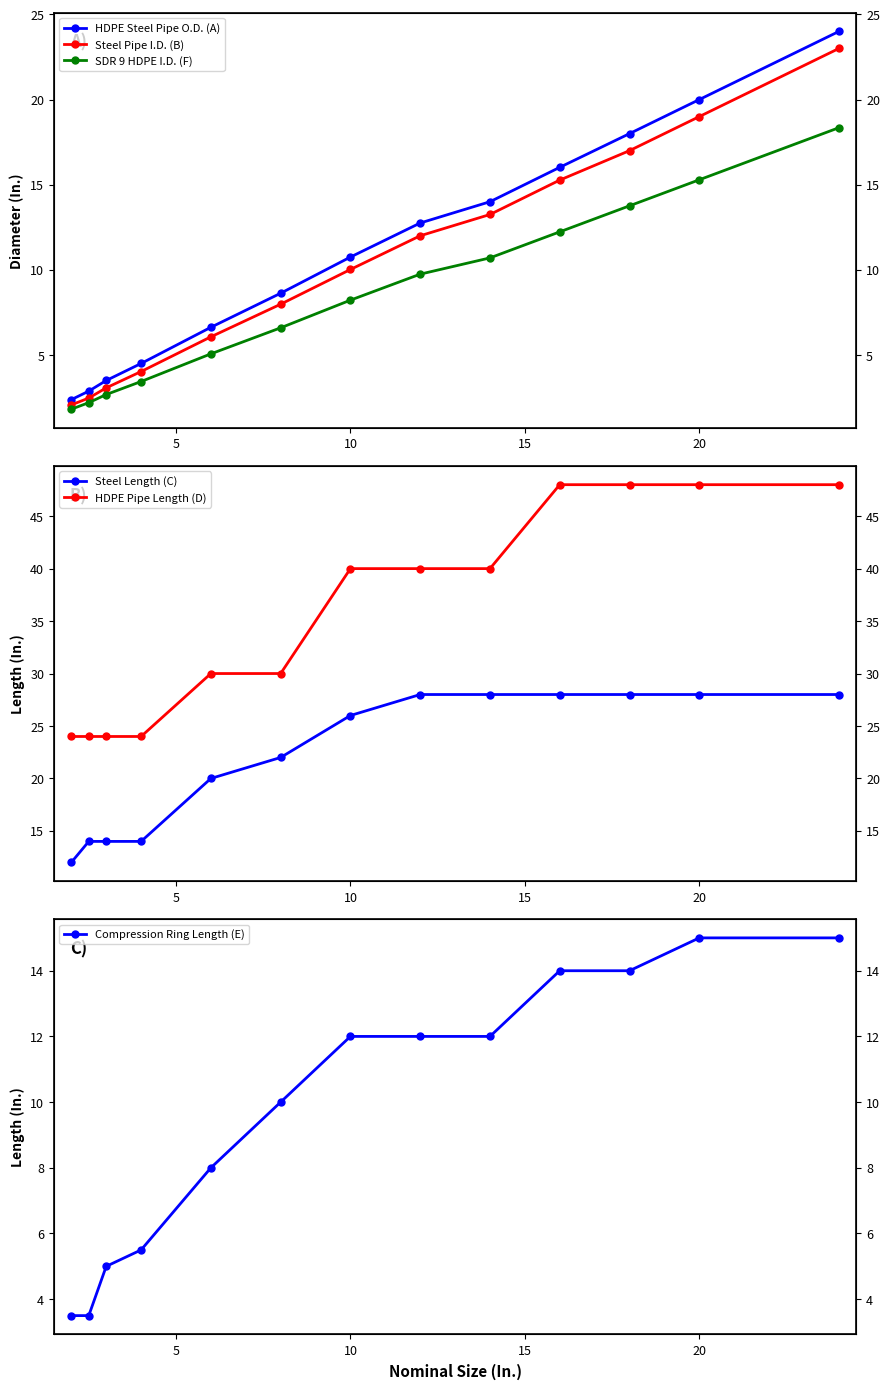

The value of Compression Ring Length (E) at 8 is 7.4. True or false?

False